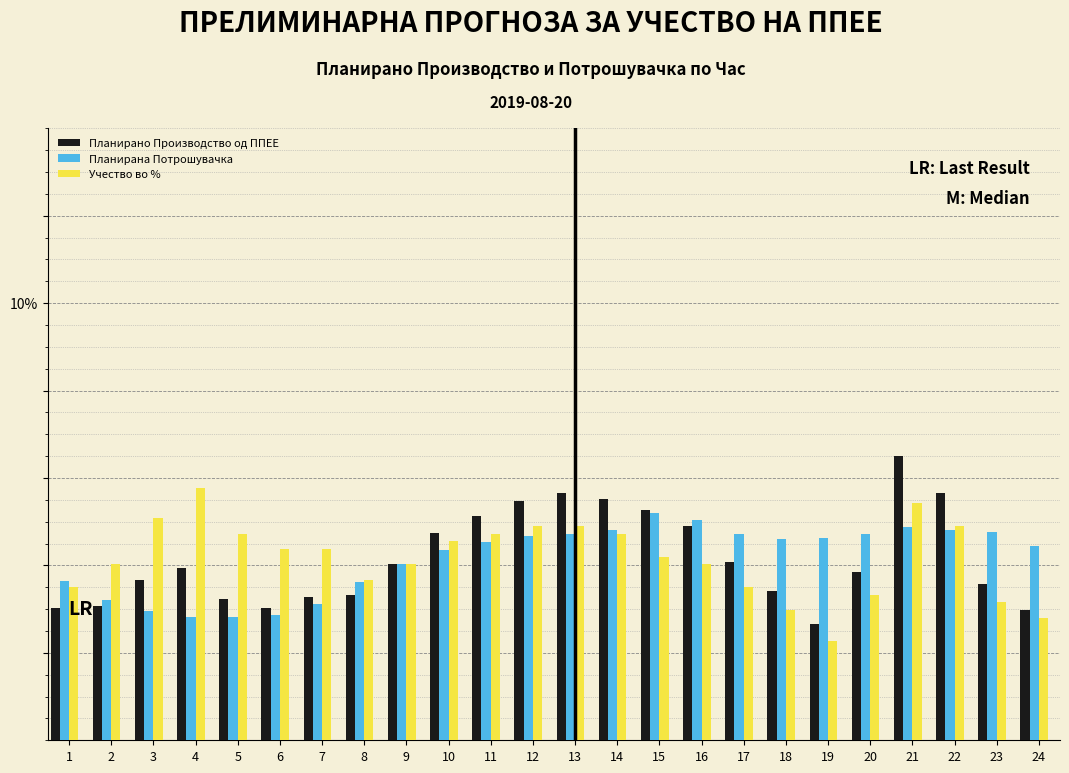

Does the chart contain stacked bars?

No